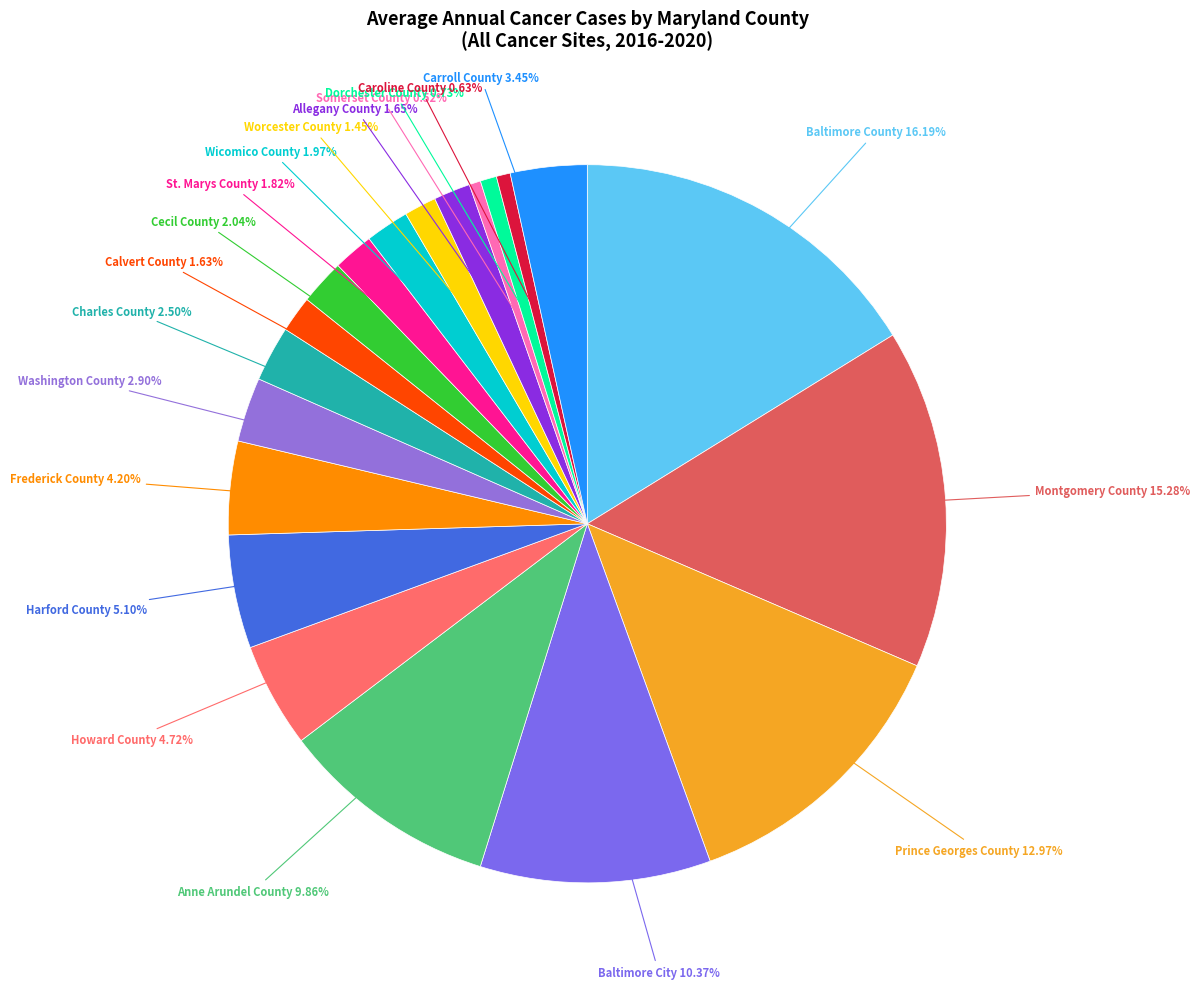

Between Wicomico County and Worcester County, which is larger?

Wicomico County